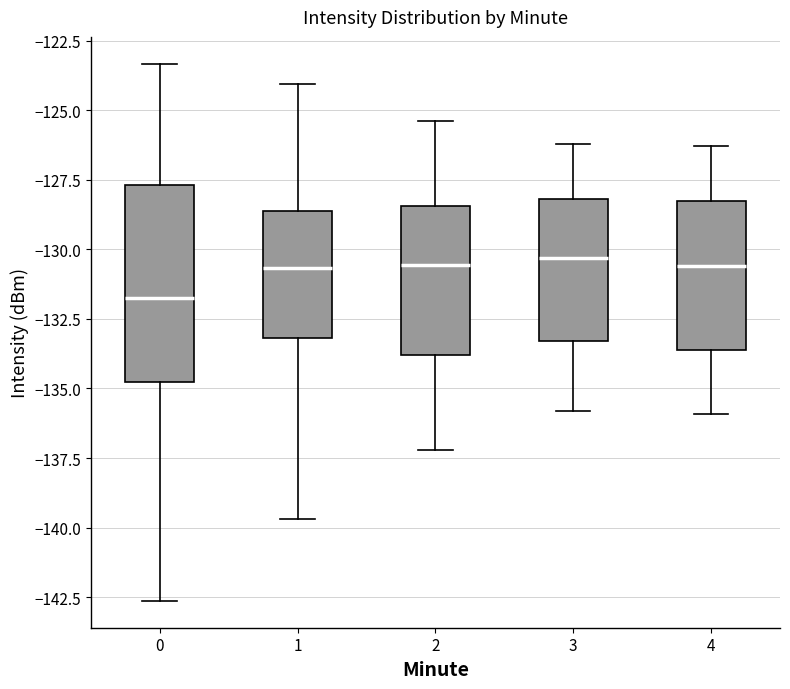

Reading left to right, read every box against the y-axis: the position of its median line, the range the box covers, and the ends of its whiskers. The values are not printed on the chart, so give them approximately, as read against the axis.

0: median -132.0, box -135.0 to -127.5, whiskers -142.5 to -123.5
1: median -130.5, box -133.0 to -128.5, whiskers -139.5 to -124.0
2: median -130.5, box -134.0 to -128.5, whiskers -137.0 to -125.5
3: median -130.5, box -133.5 to -128.0, whiskers -136.0 to -126.0
4: median -130.5, box -133.5 to -128.0, whiskers -136.0 to -126.5